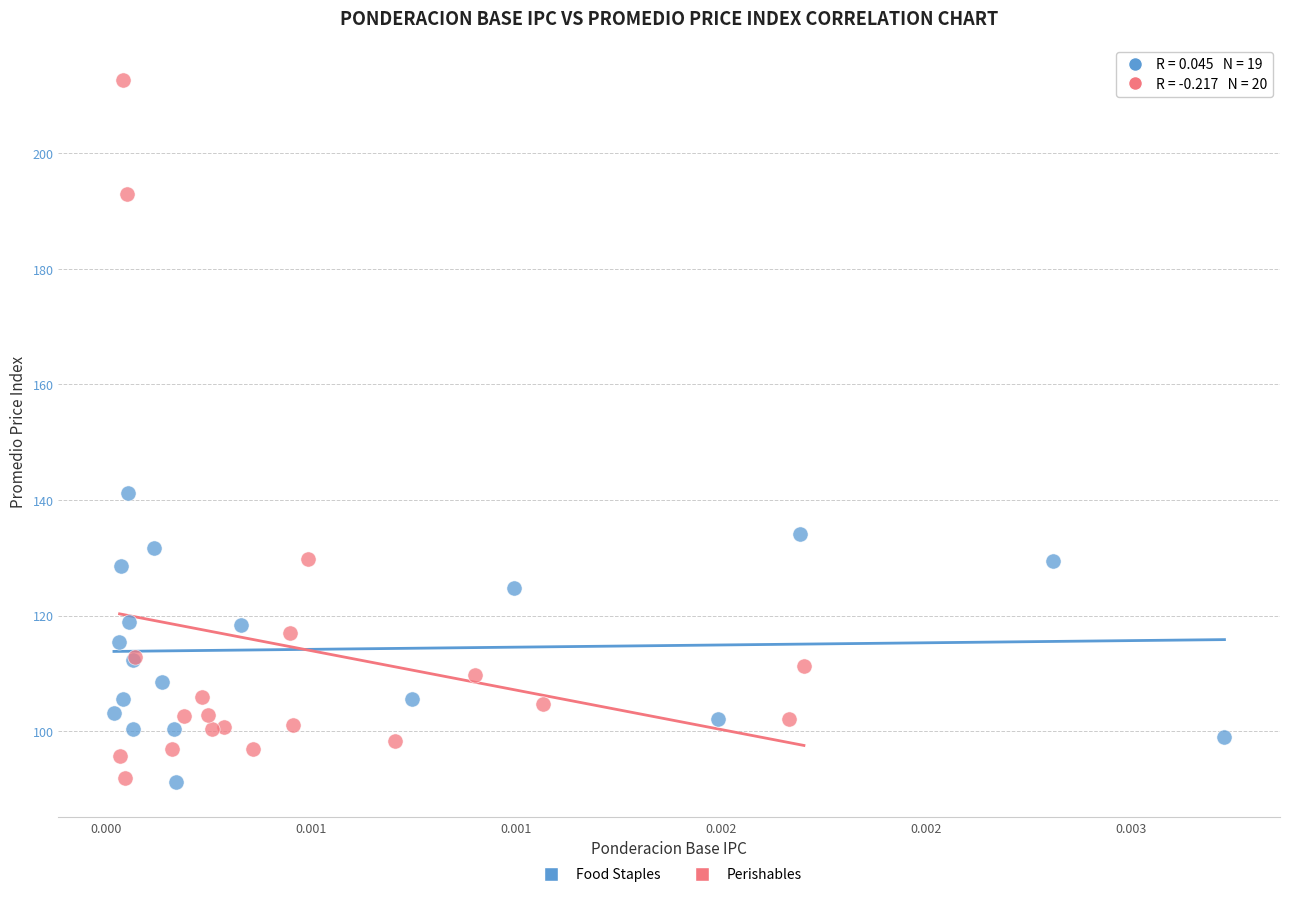

Which series has the widest spread of Y values?

Perishables